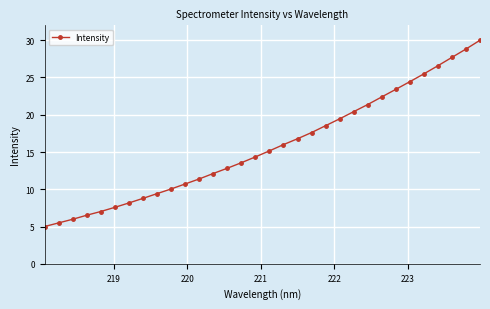

What is the value of the 19th point from the left?

16.8